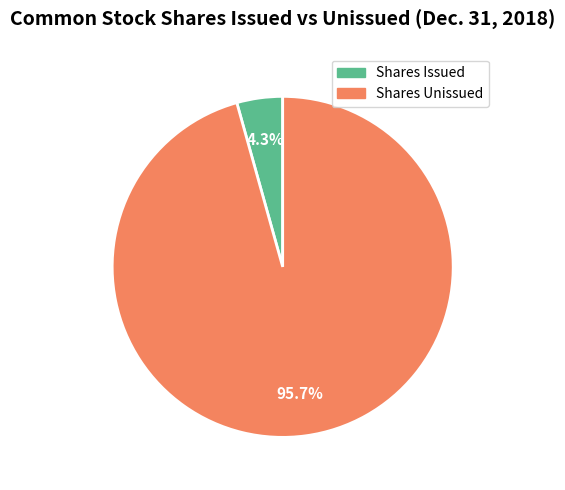

How many segments does this pie chart have?

2